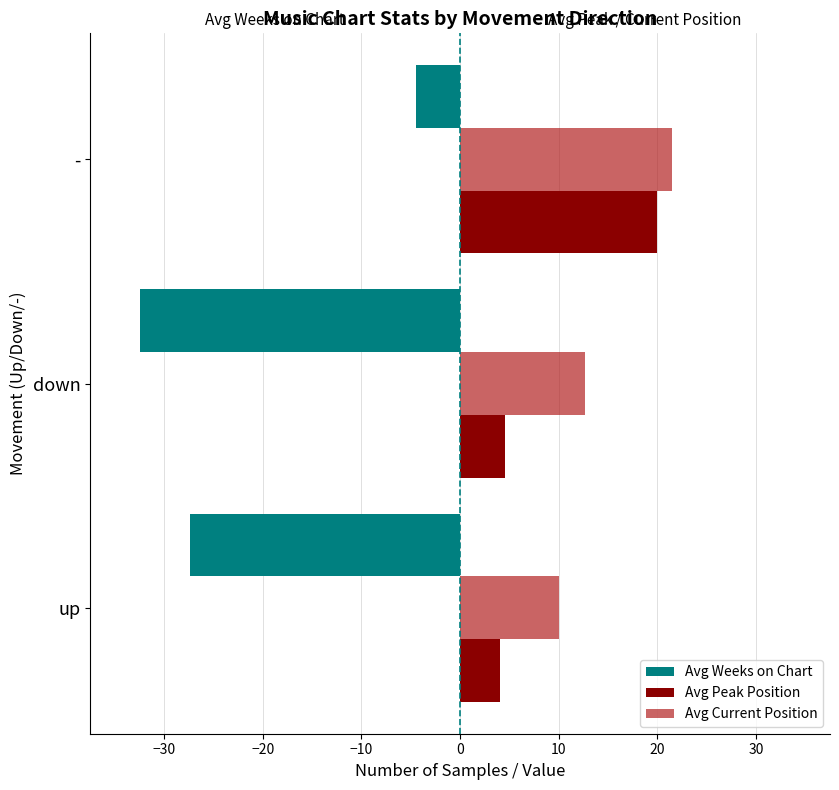

What is the difference between the Avg Current Position values at up and down?

2.7